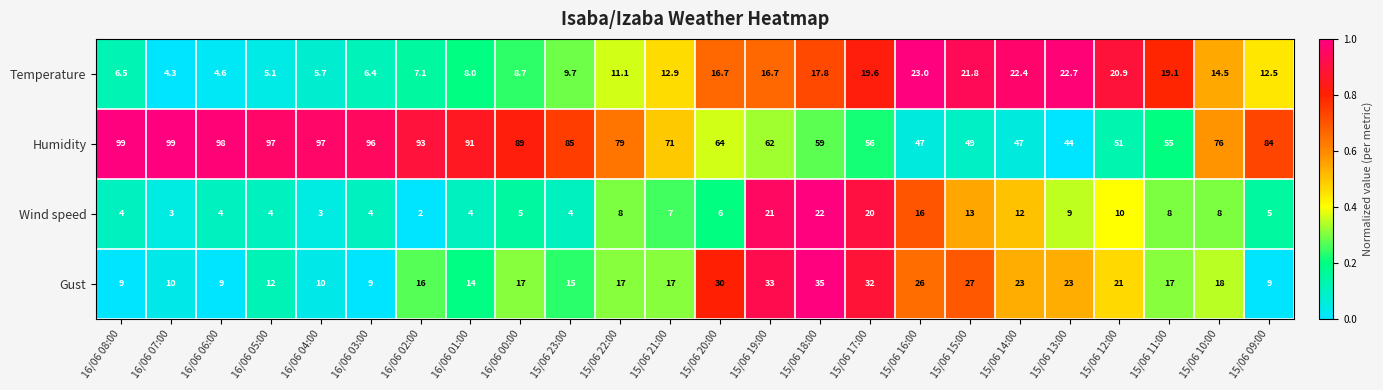

Which category has the lowest value across all series?

16/06 02:00